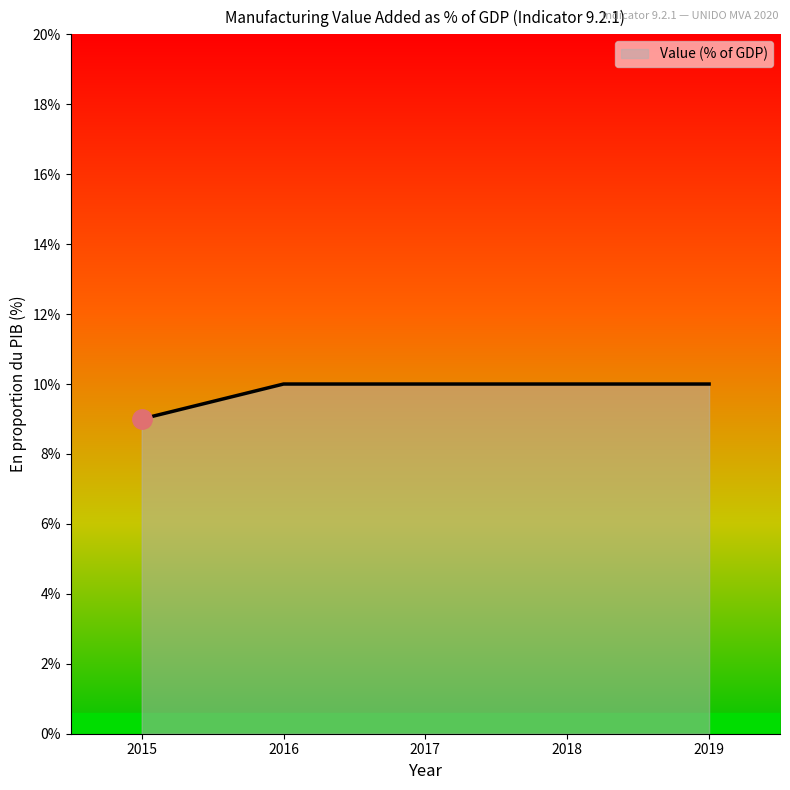

What is the greatest value displayed?

10